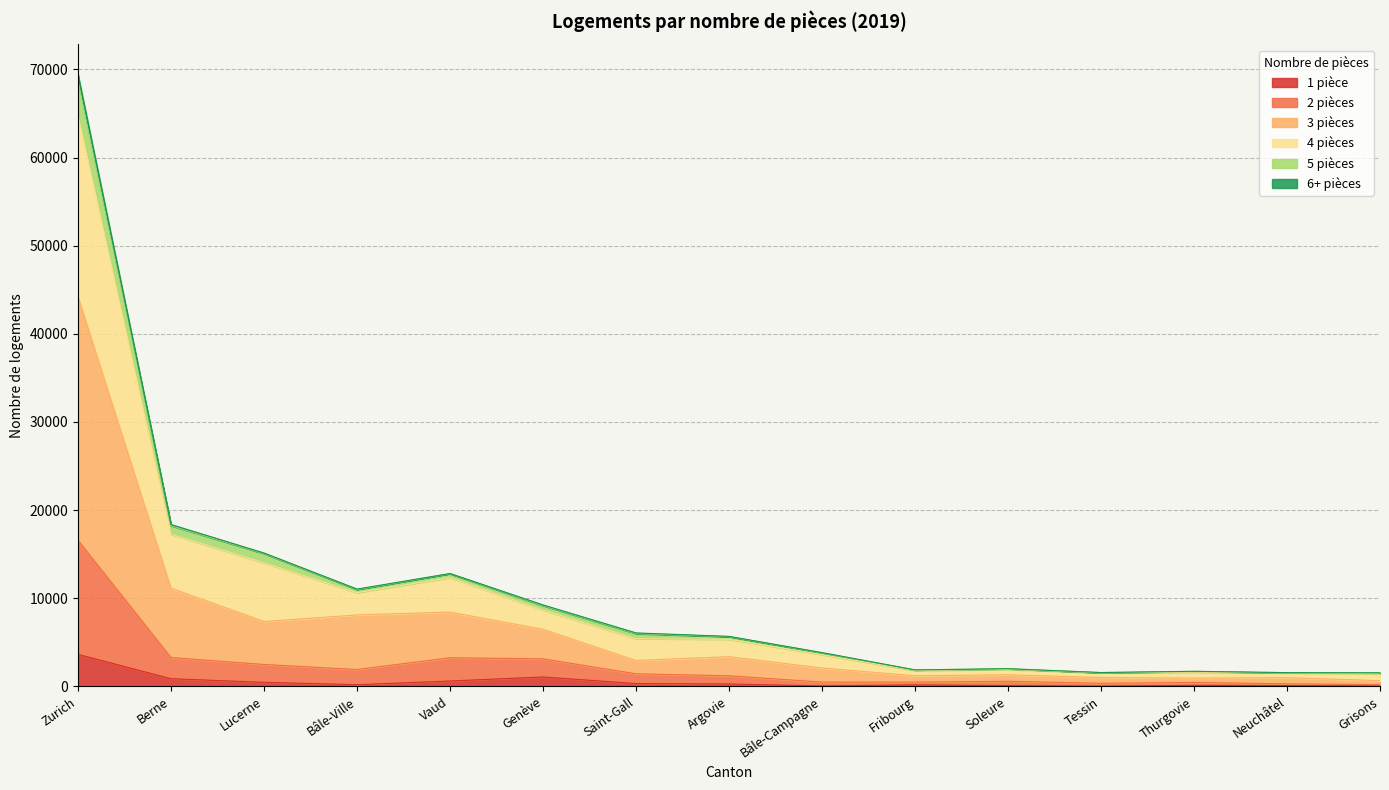

True or false: 4 pièces has a value of 17816 at Vaud.

False